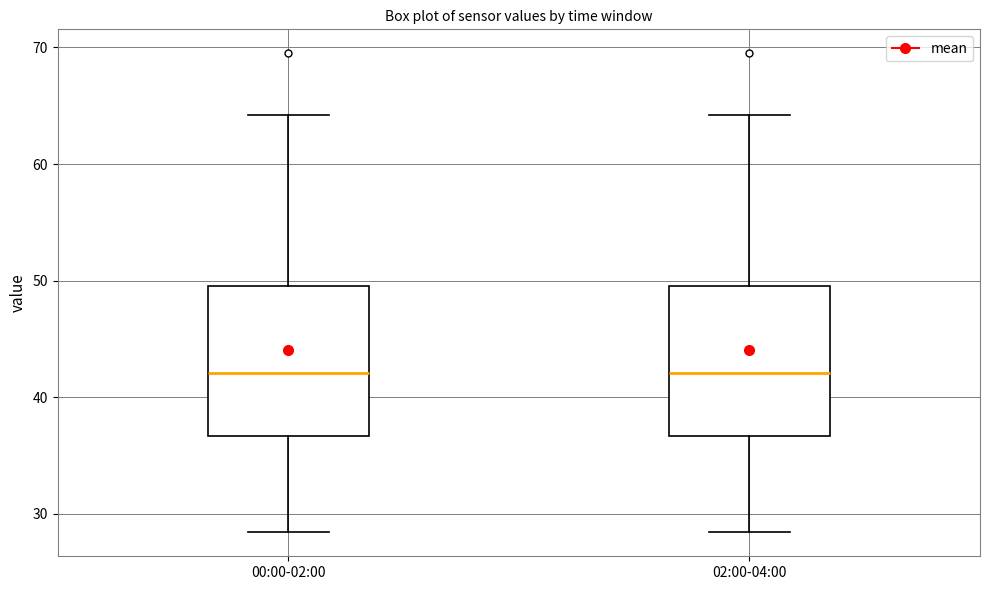

Reading left to right, read every box against the y-axis: the position of its median line, the range the box covers, and the ends of its whiskers. The values are not printed on the chart, so give them approximately, as read against the axis.

00:00-02:00: median 42, box 37 to 50, whiskers 28 to 64
02:00-04:00: median 42, box 37 to 50, whiskers 28 to 64